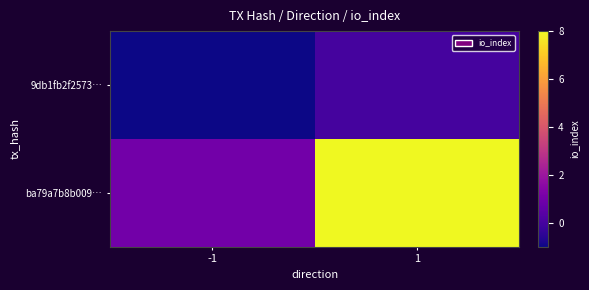

What is the difference between the highest and lowest values at 1?

8